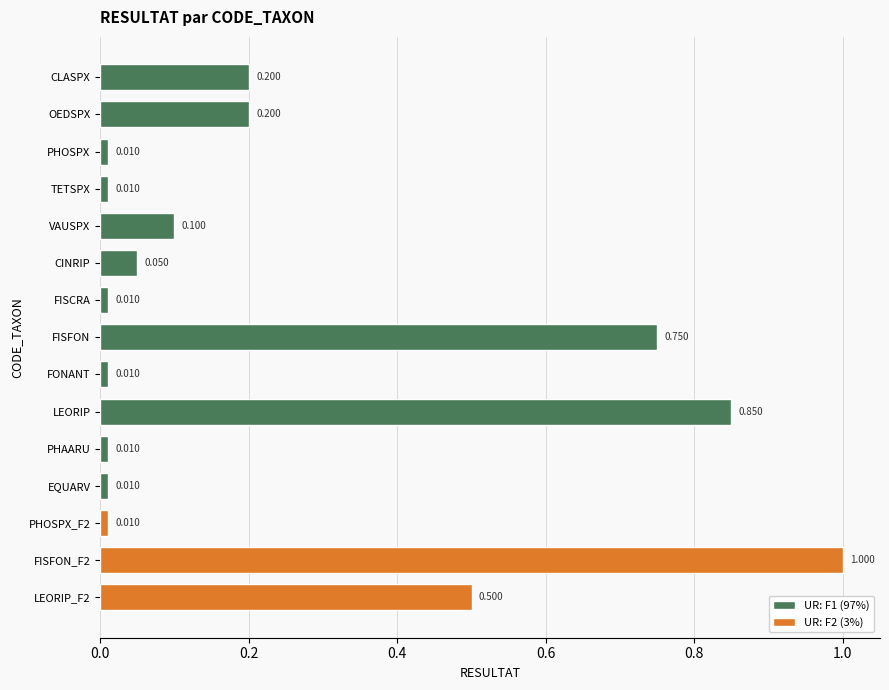

What is the label of the 12th bar from the bottom?

TETSPX